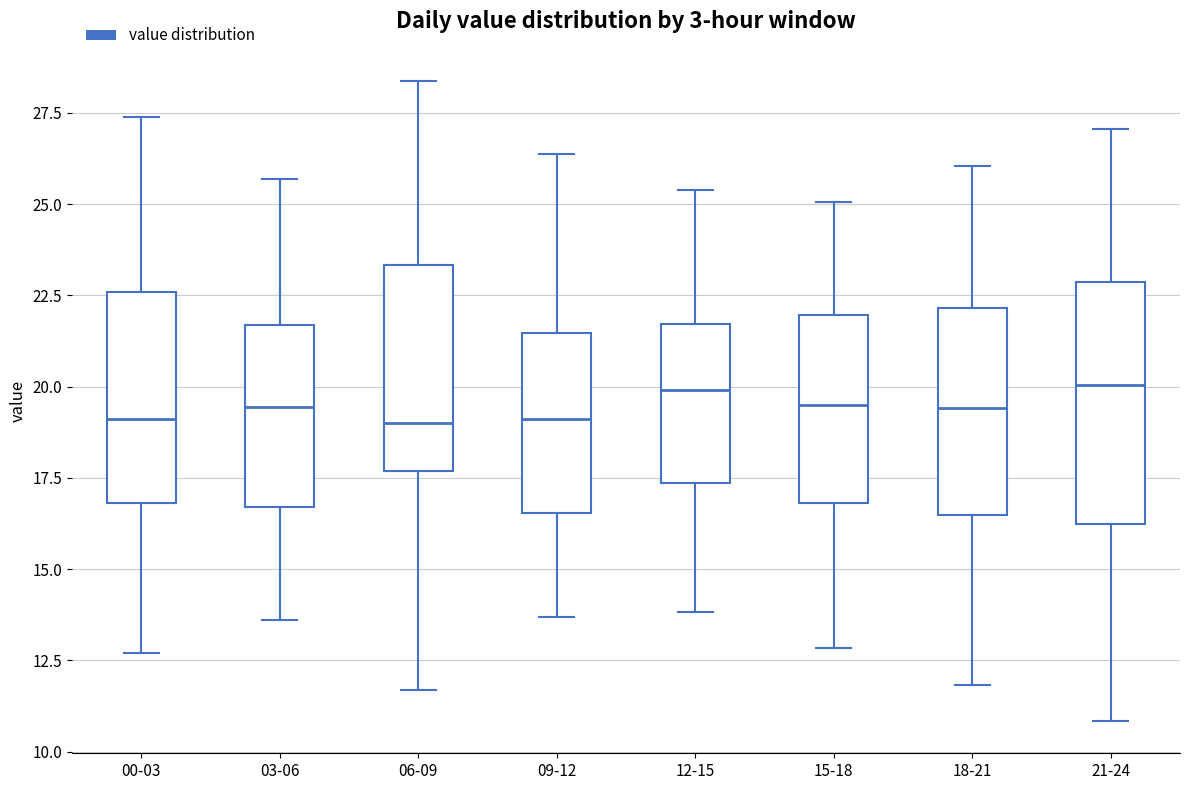

Where is the lower edge of the box for 15-18 on the y-axis? The values are not printed on the chart, so give them approximately, as read against the axis.

17.0